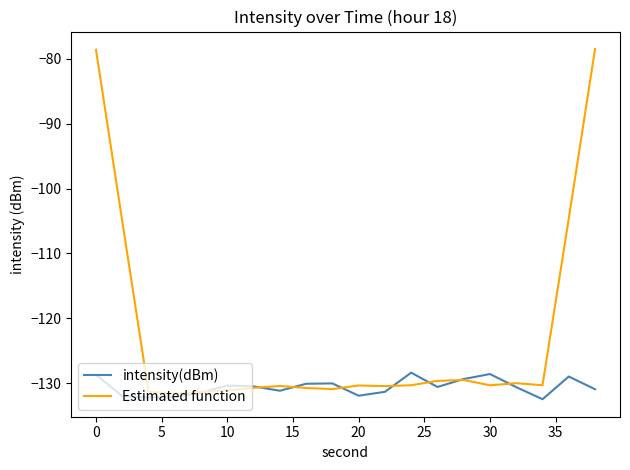

How many series are shown in this chart?

2